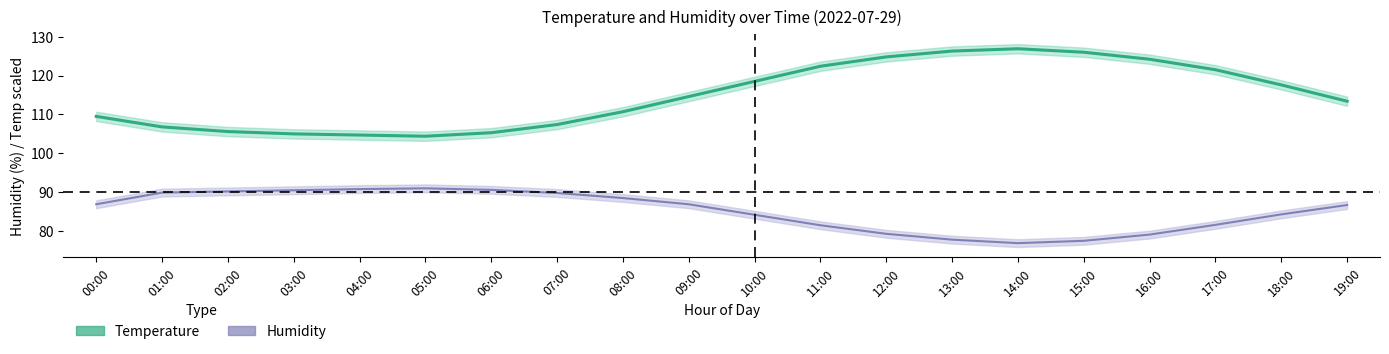

True or false: Humidity has more than 0 points higher than both neighbors.

True